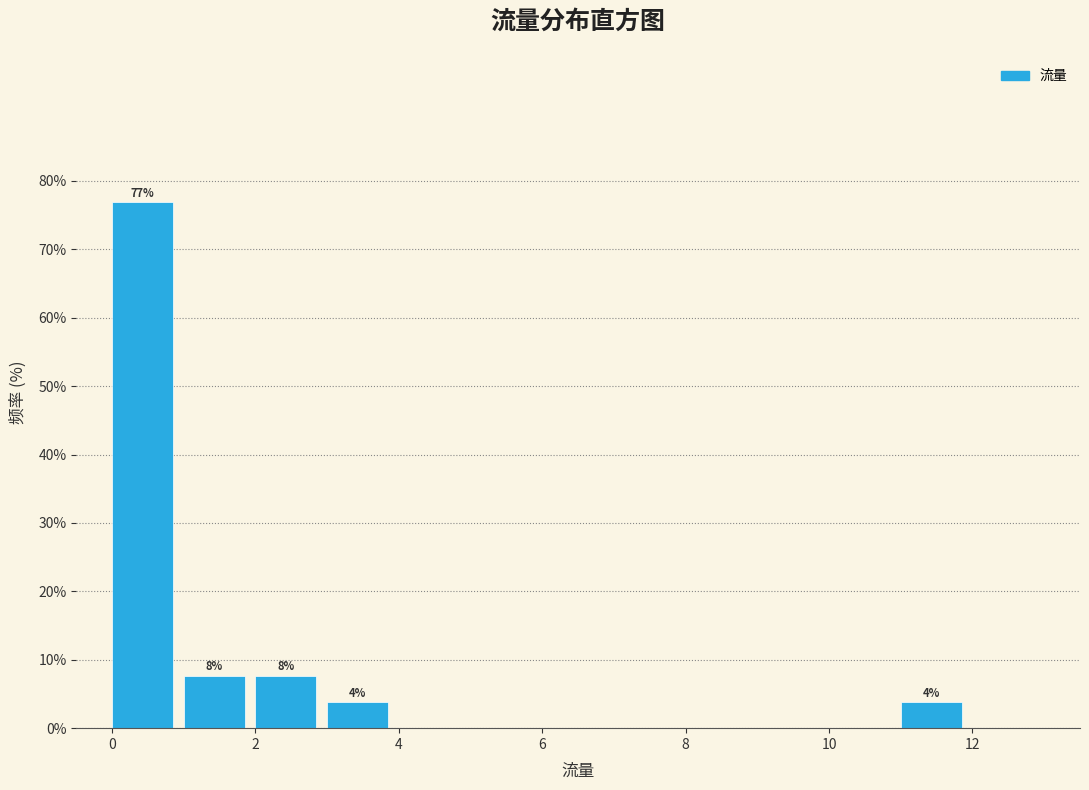

Over which range of the x-axis is the bar tallest?

0 to 1